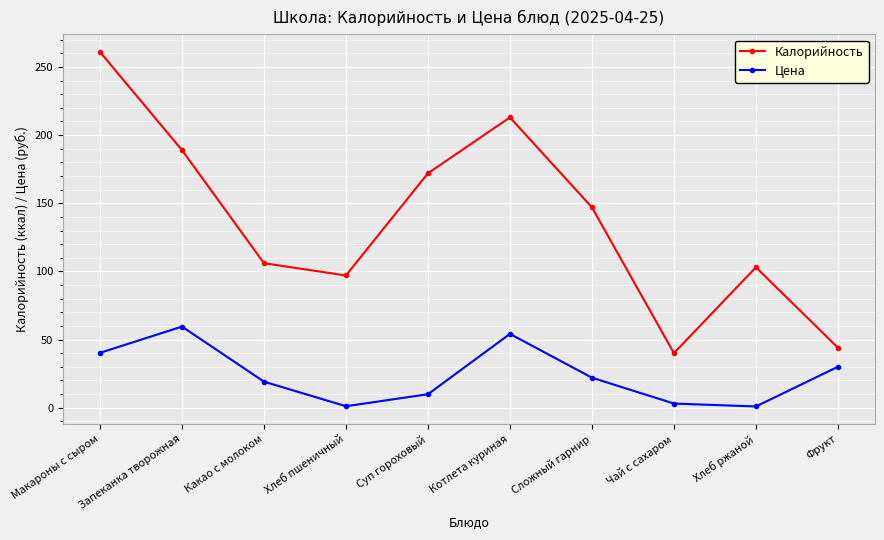

Is it true that Калорийность equals 261.0 at Макароны с сыром?

True